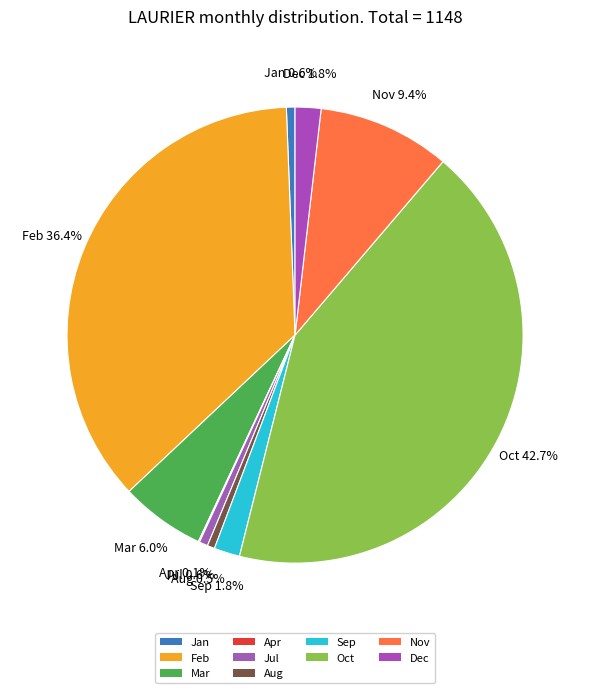

To the nearest percent, what is the average slice percentage?

10%